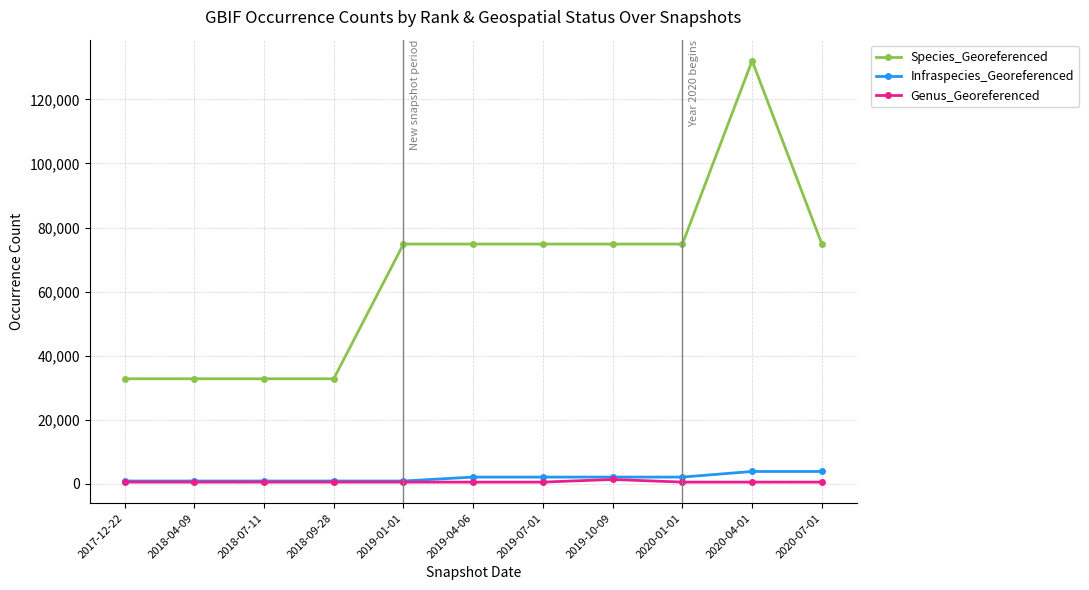

Reading left to right, what are all the values shown in this chart?

Species_Georeferenced: 32803	32803	32803	32803	74834	74834	74834	74834	74834	132031	74834
Infraspecies_Georeferenced: 913	913	913	913	913	2137	2137	2137	2137	3891	3891
Genus_Georeferenced: 572	572	572	572	572	572	572	1394	572	572	572